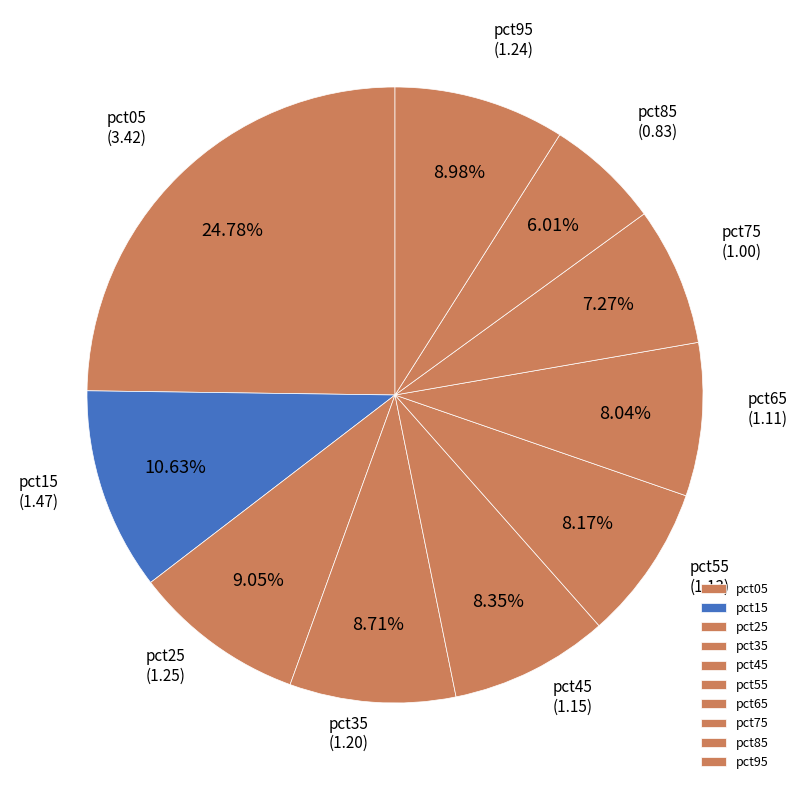

To the nearest percent, what portion does pct05 represent?

25%